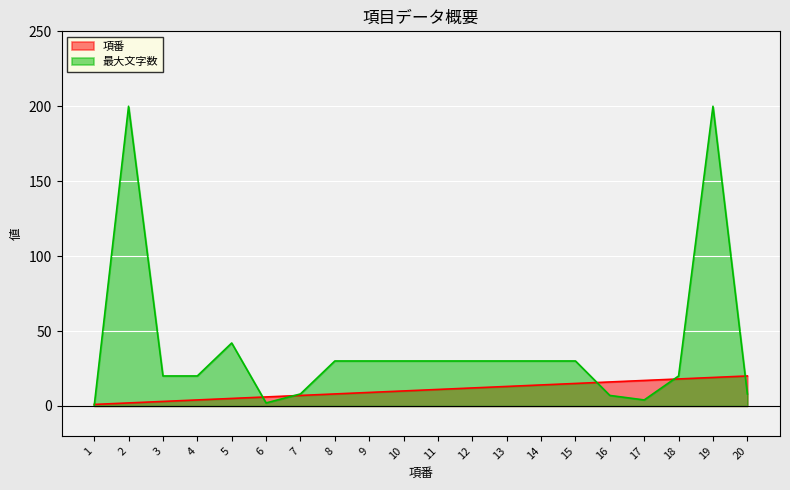

How many data points does each series have?

20